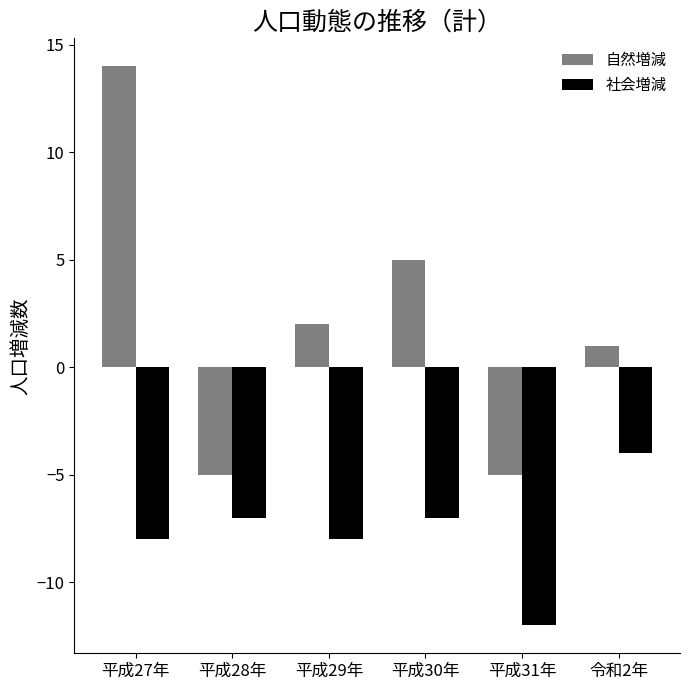

Reading left to right, transcribe all the data shown in this chart.

自然増減: 14	-5	2	5	-5	1
社会増減: -8	-7	-8	-7	-12	-4